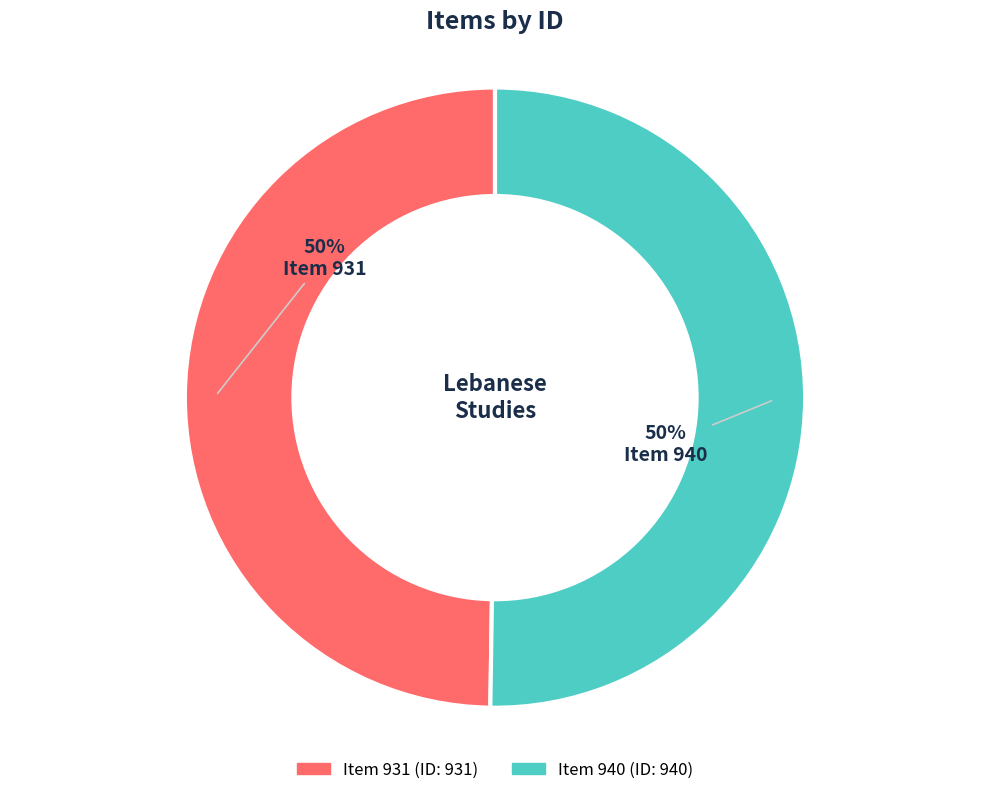

What is the ratio of the value at Item 931 to the value at Item 940?

1.0